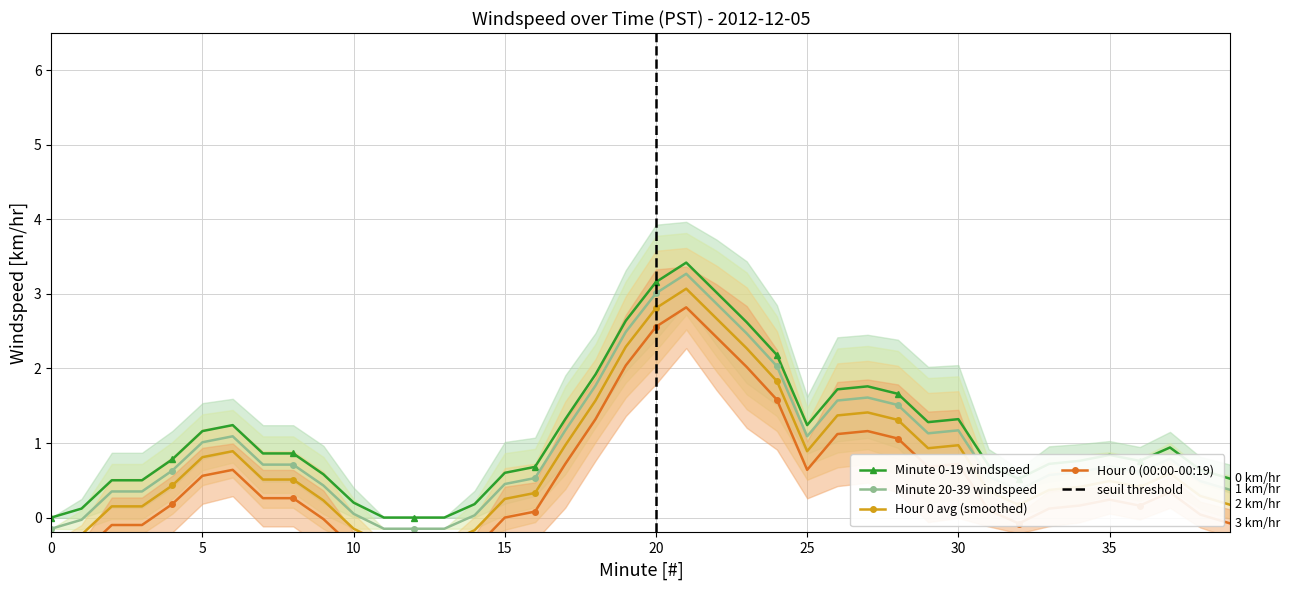

Is it true that Minute 20-39 windspeed equals 0.7 at 35?

True